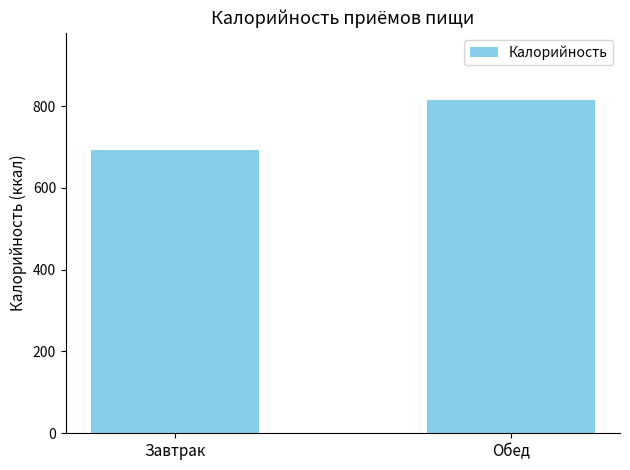

Are the bars grouped side by side (vs. stacked)?

No